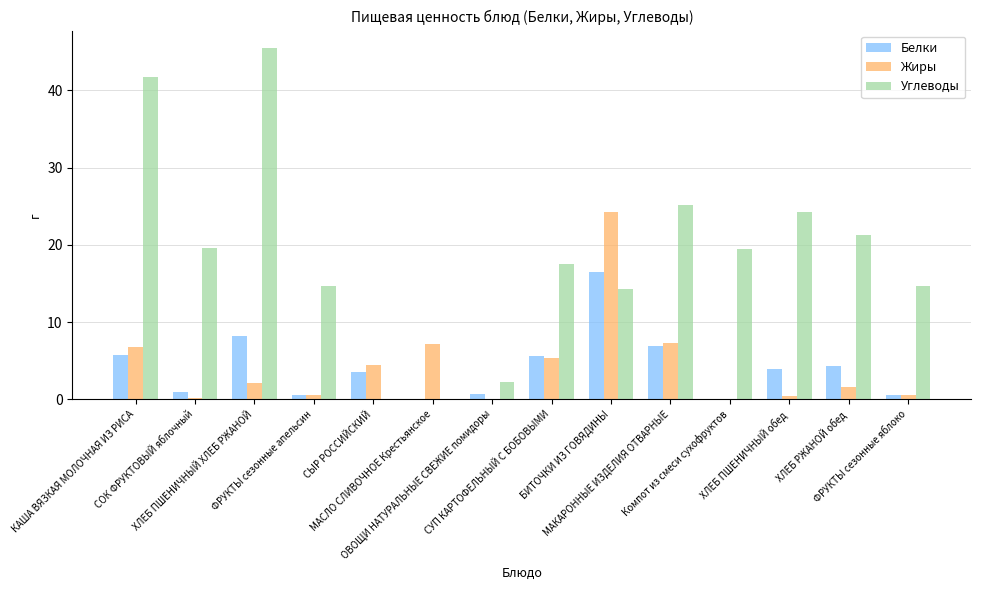

Which series has the largest total across all categories?

Углеводы